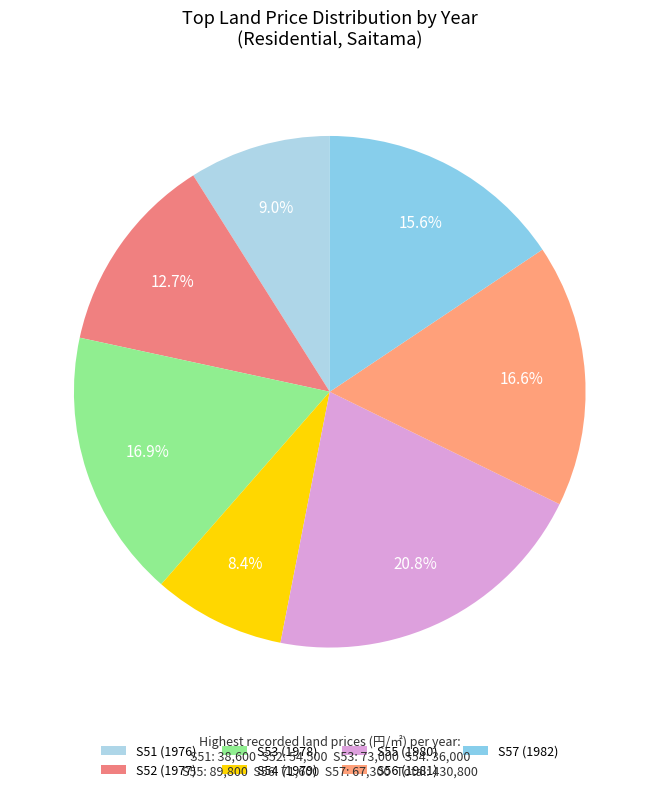

How much of the chart is everything except S51 (1976)?

91.0%